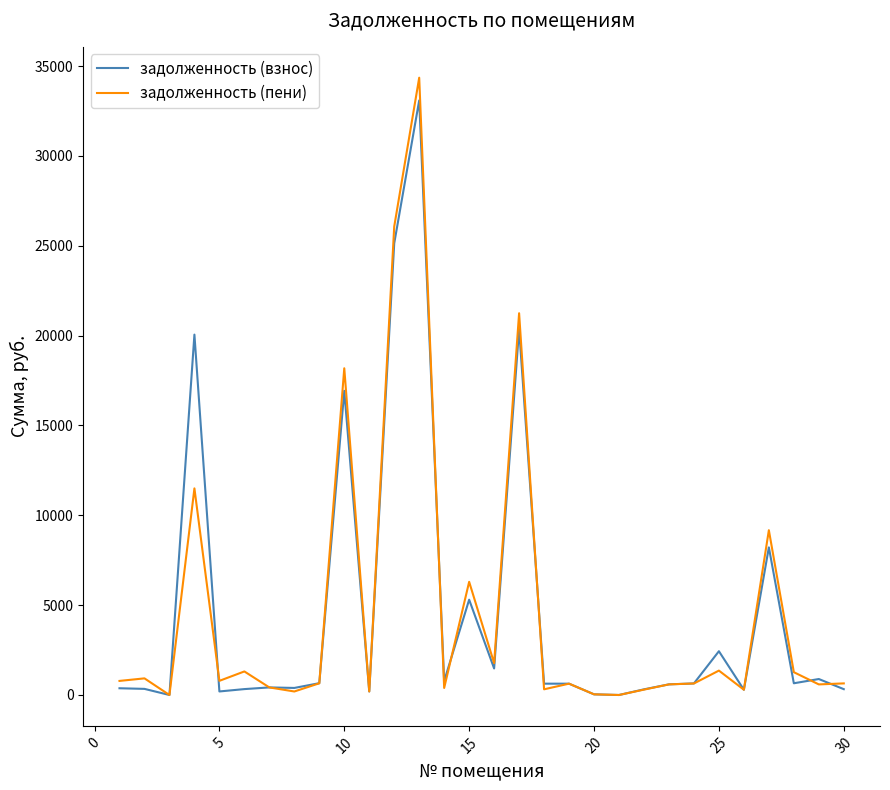

Which series has the widest spread of values?

задолженность (пени)